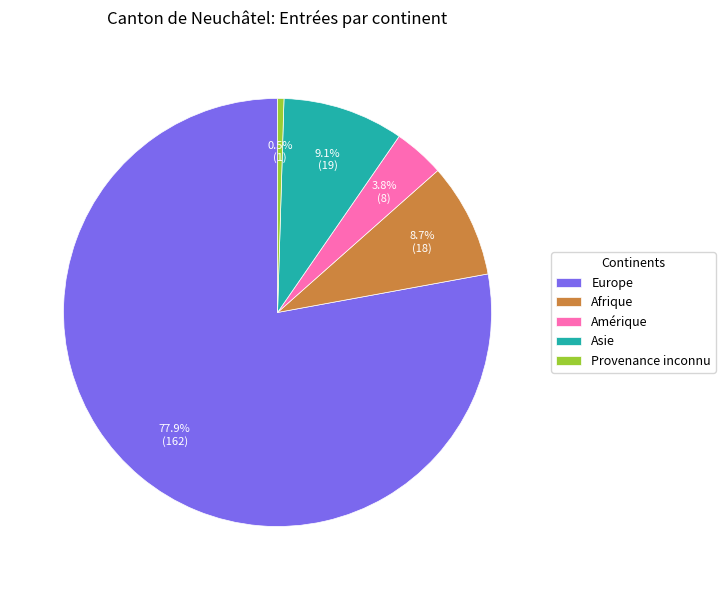

What percentage is the Amérique slice, to the nearest percent?

4%